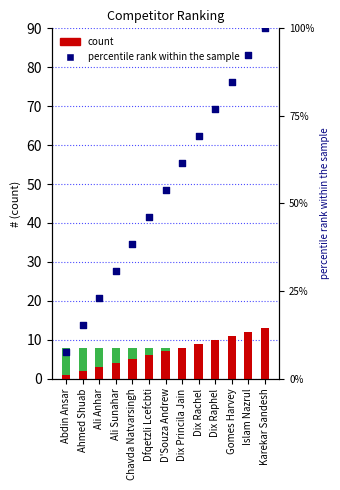

Which series reaches the minimum Y coordinate?

count